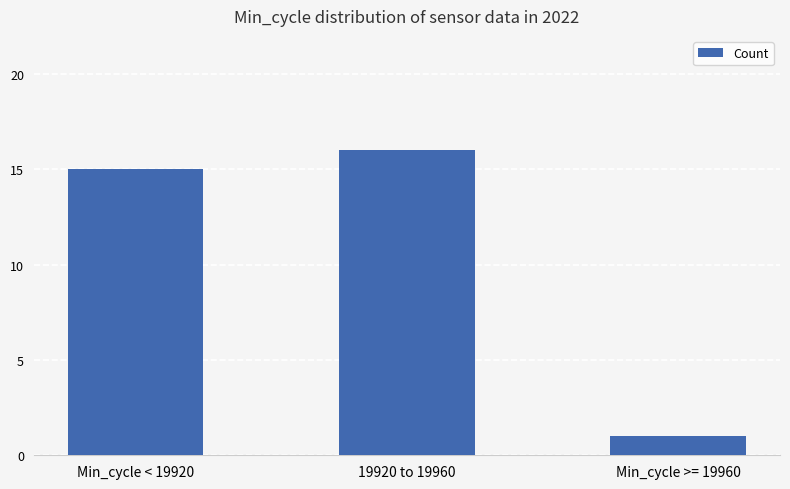

Reading left to right, transcribe all the data shown in this chart.

Min_cycle < 19920=15	19920 to 19960=16	Min_cycle >= 19960=1